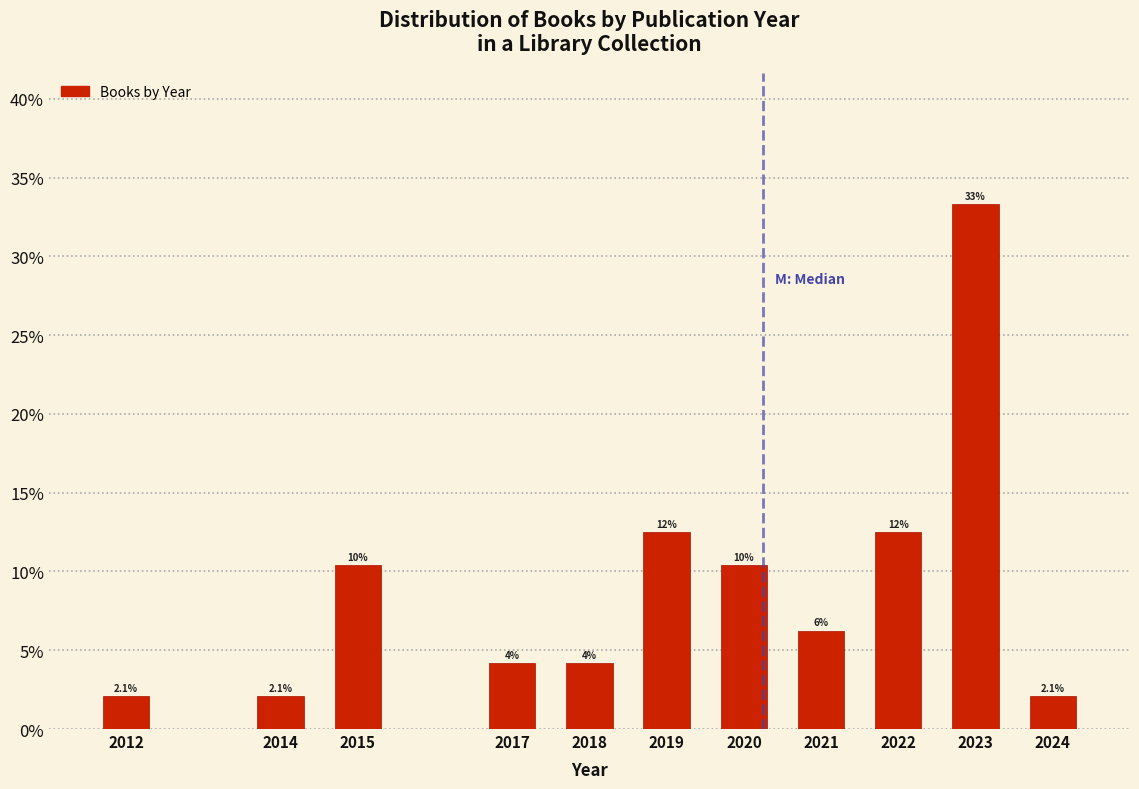

Does the chart contain any negative values?

No